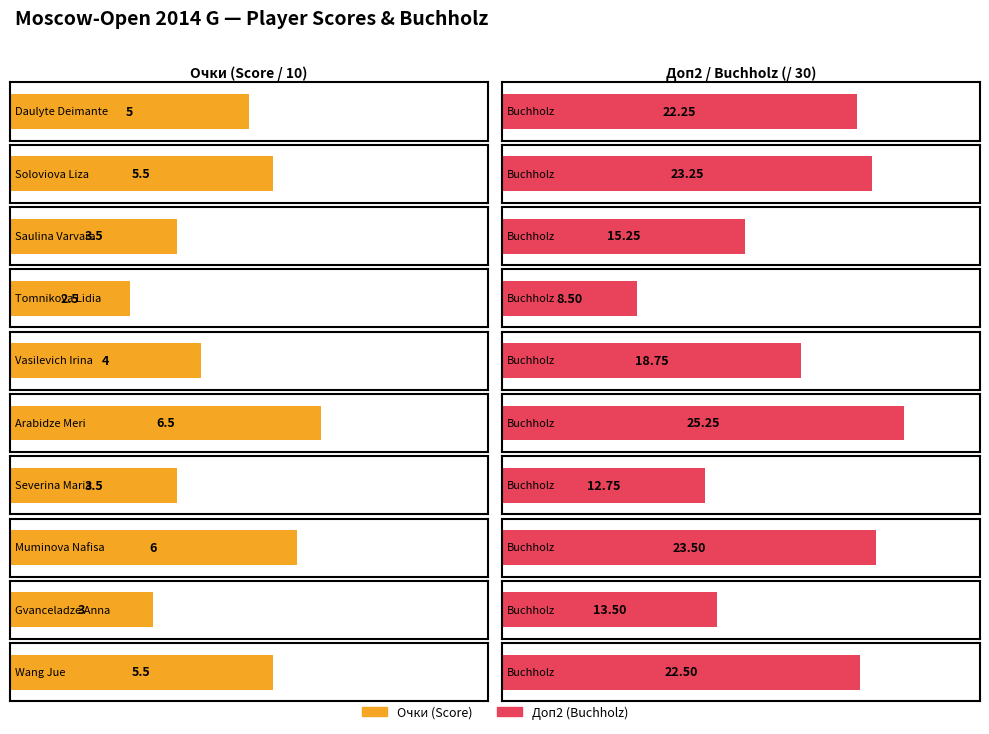

How many distinct data groups are displayed?

2